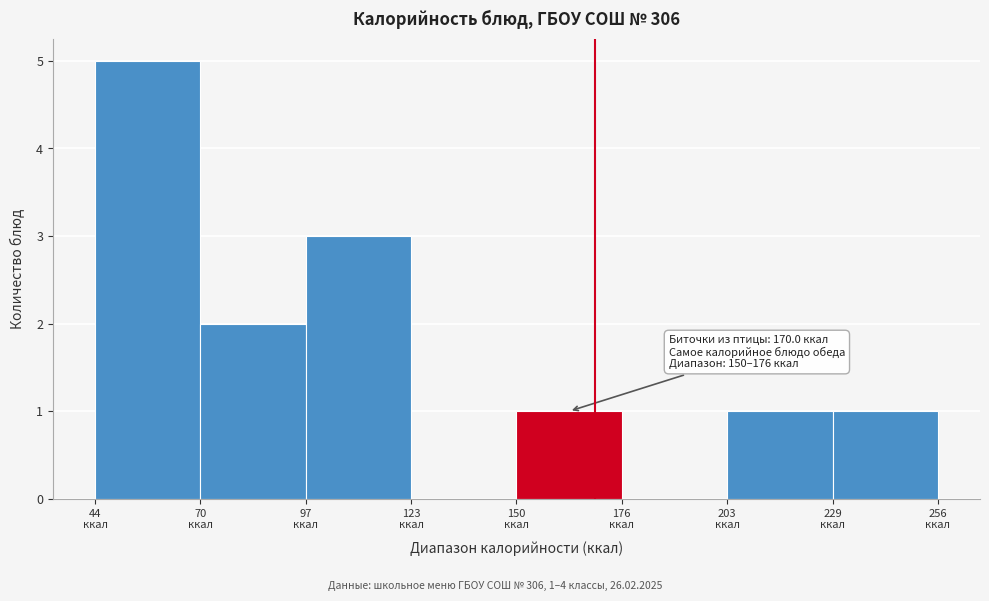

Which range on the x-axis has the tallest bar?

45 to 70